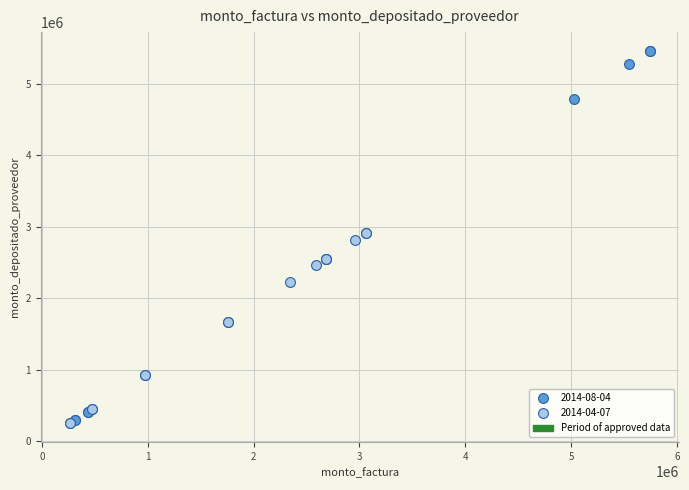

Which series has the widest spread of Y values?

2014-08-04